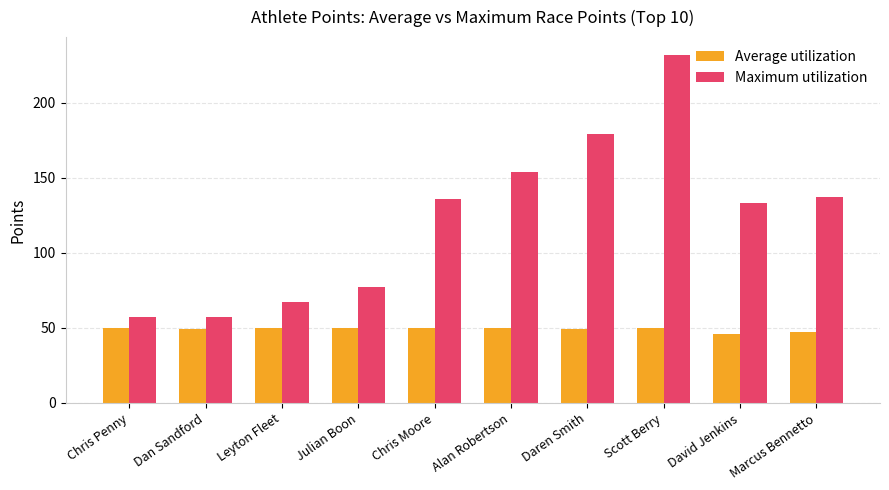

What is the average value of the Average utilization series?

49